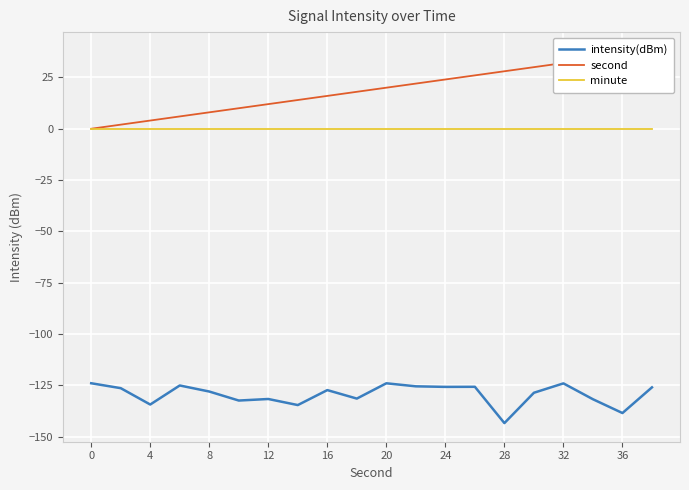

What is the sum of all intensity(dBm) values?

-2587.7